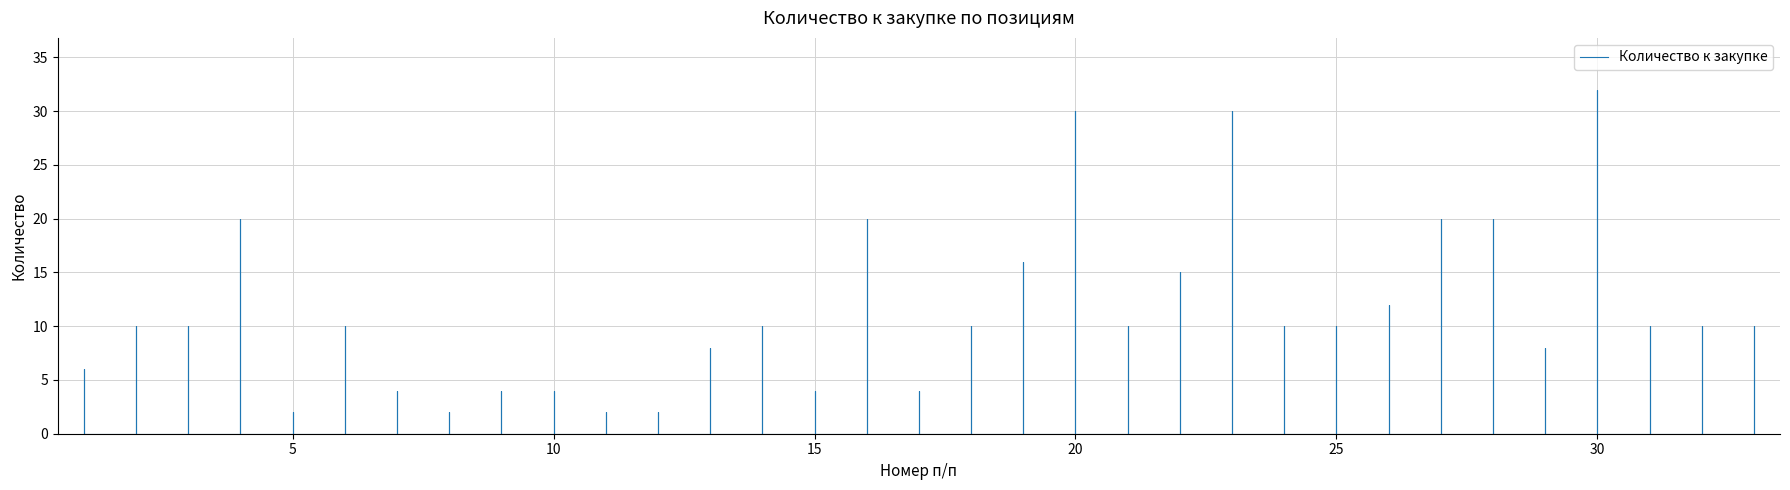

How many categories are shown in the chart?

33